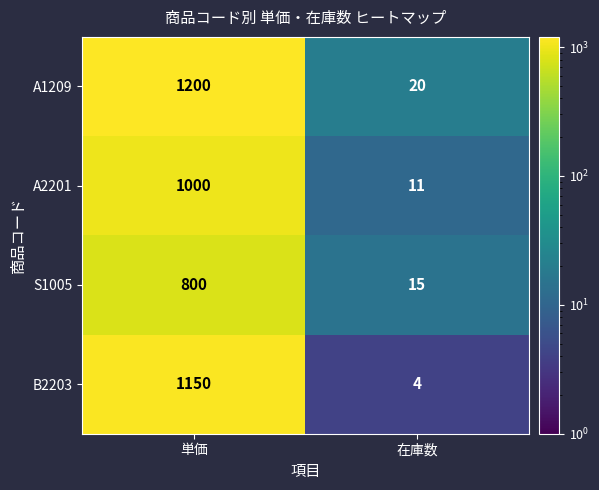

Reading right to left, transcribe all the data shown in this chart.

A1209: 20	1200
A2201: 11	1000
S1005: 15	800
B2203: 4	1150